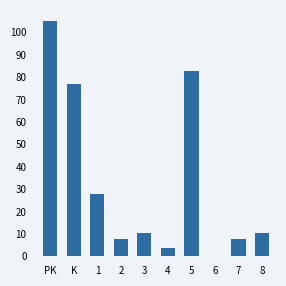

What is the change in value from 2 to 6?

-7.8